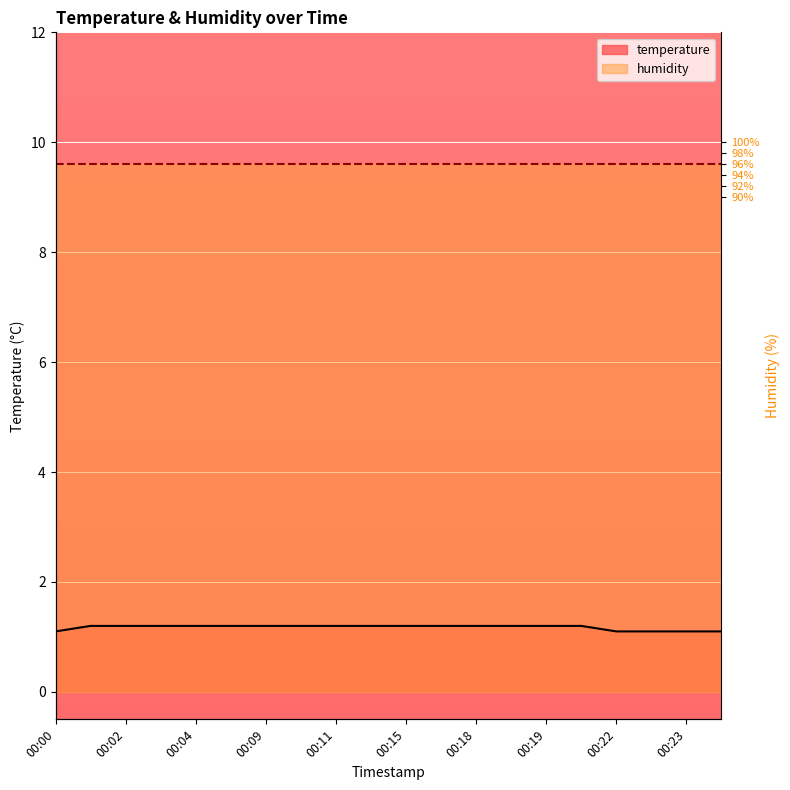

How many values are between 1 and 2?

20